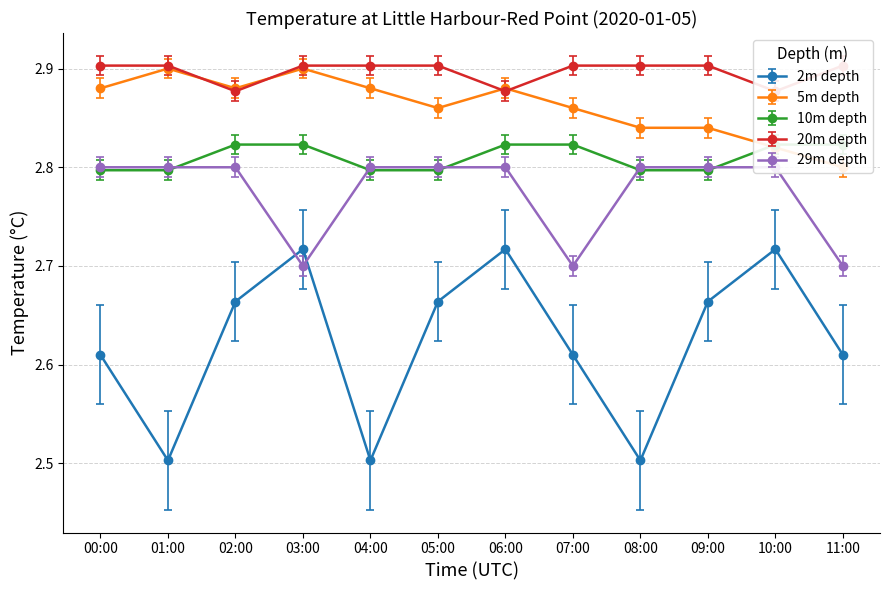

Reading left to right, transcribe all the data shown in this chart.

2m depth: 2.6	2.5	2.7	2.7	2.5	2.7	2.7	2.6	2.5	2.7	2.7	2.6
5m depth: 2.9	2.9	2.9	2.9	2.9	2.9	2.9	2.9	2.8	2.8	2.8	2.8
10m depth: 2.8	2.8	2.8	2.8	2.8	2.8	2.8	2.8	2.8	2.8	2.8	2.8
20m depth: 2.9	2.9	2.9	2.9	2.9	2.9	2.9	2.9	2.9	2.9	2.9	2.9
29m depth: 2.8	2.8	2.8	2.7	2.8	2.8	2.8	2.7	2.8	2.8	2.8	2.7